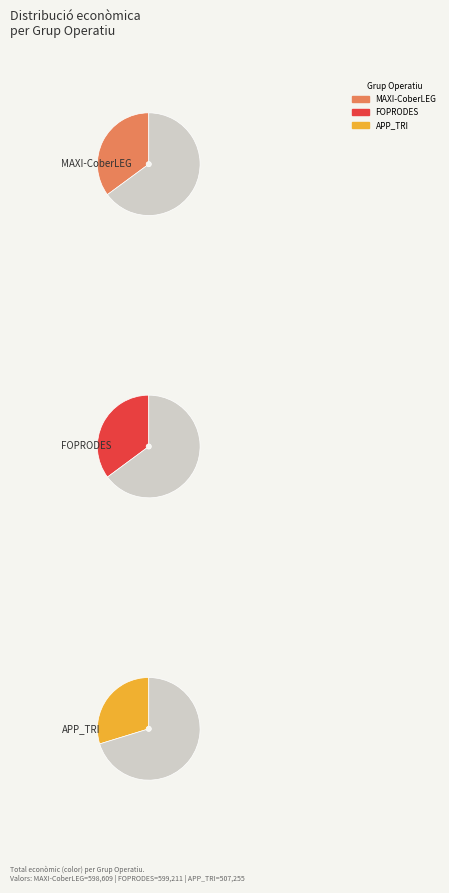

Between APP_TRI and FOPRODES, which is larger?

FOPRODES